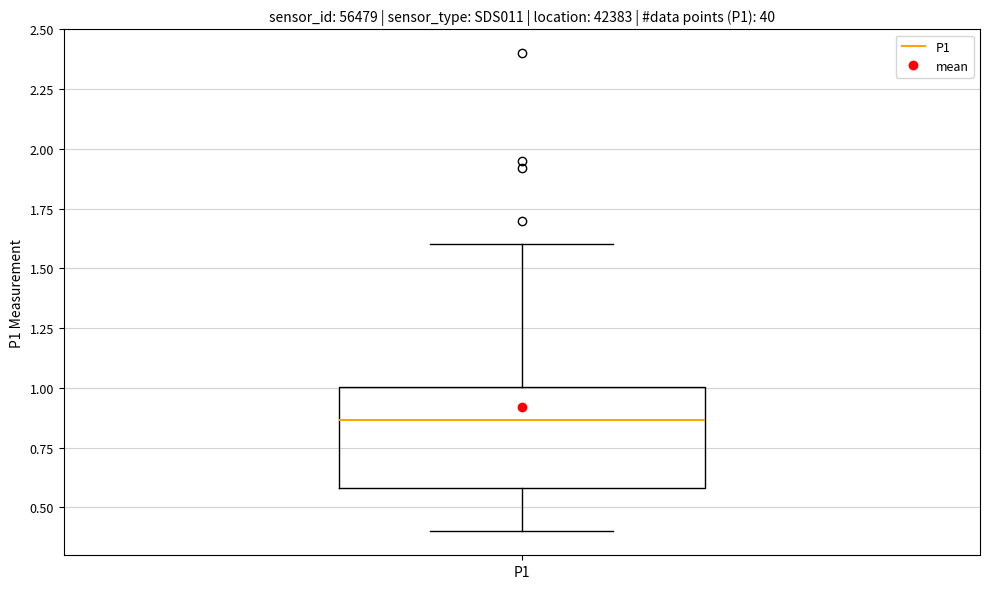

Transcribe this box plot: give where the median line is, the range the box spans, and where the two whiskers end, as read against the y-axis. The values are not printed on the chart, so give them approximately, as read against the axis.

median 0.85, box 0.60 to 1.00, whiskers 0.40 to 1.60